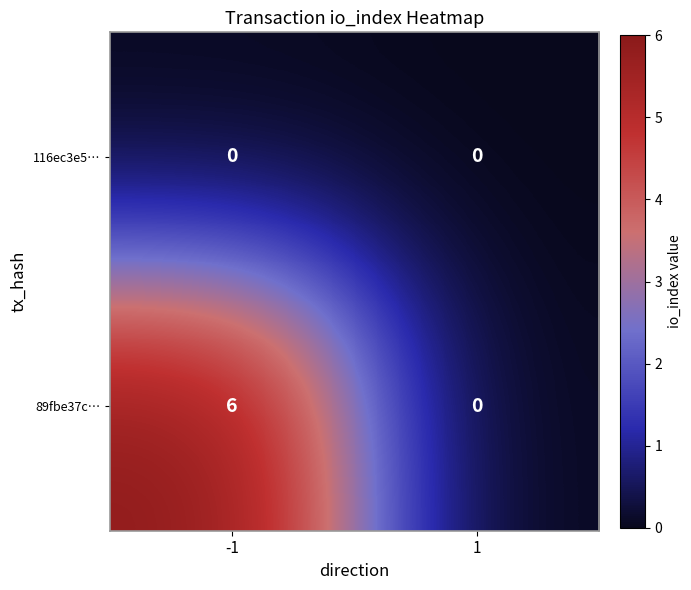

Rank the series at -1 from lowest to highest value.

116ec3e5…, 89fbe37c…